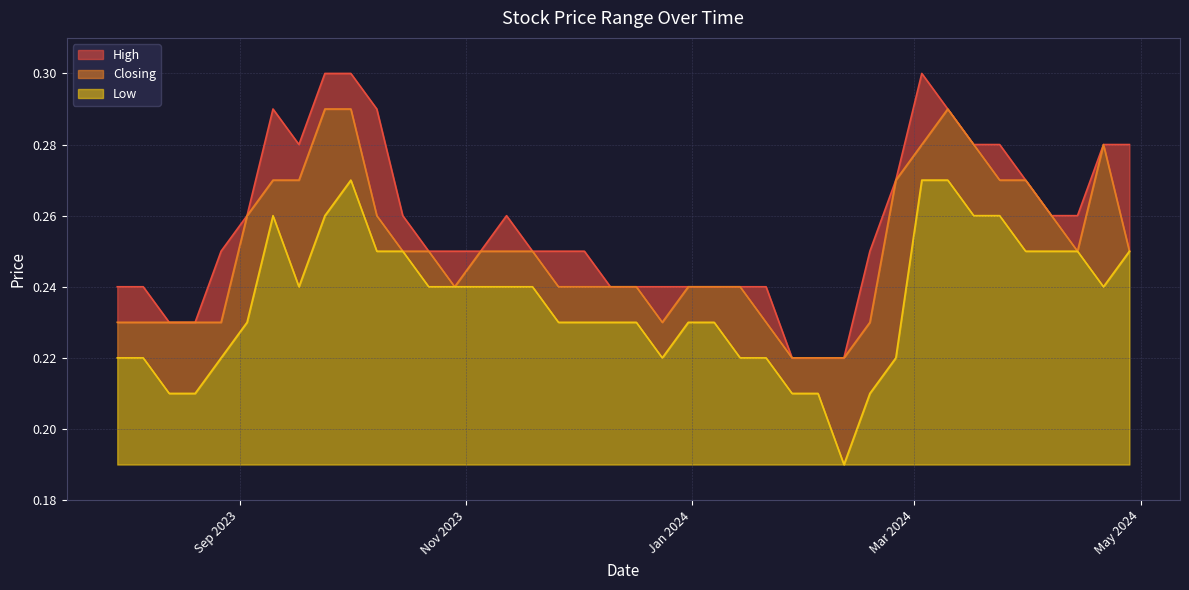

Reading right to left, what are all the values shown in this chart?

High: 0.2	0.2	0.2	0.2	0.2	0.3	0.3	0.3	0.3	0.3	0.3	0.3	0.2	0.2	0.2	0.3	0.2	0.2	0.2	0.2	0.2	0.2	0.2	0.2	0.2	0.2	0.2	0.2	0.2	0.2	0.3	0.3	0.3	0.3	0.3	0.3	0.3	0.3	0.3	0.3
Closing: 0.2	0.2	0.2	0.2	0.2	0.3	0.3	0.3	0.3	0.3	0.3	0.2	0.2	0.2	0.2	0.2	0.2	0.2	0.2	0.2	0.2	0.2	0.2	0.2	0.2	0.2	0.2	0.2	0.2	0.2	0.3	0.3	0.3	0.3	0.3	0.3	0.3	0.2	0.3	0.2
Low: 0.2	0.2	0.2	0.2	0.2	0.2	0.3	0.2	0.3	0.3	0.2	0.2	0.2	0.2	0.2	0.2	0.2	0.2	0.2	0.2	0.2	0.2	0.2	0.2	0.2	0.2	0.2	0.2	0.2	0.2	0.2	0.3	0.3	0.3	0.3	0.2	0.2	0.2	0.2	0.2